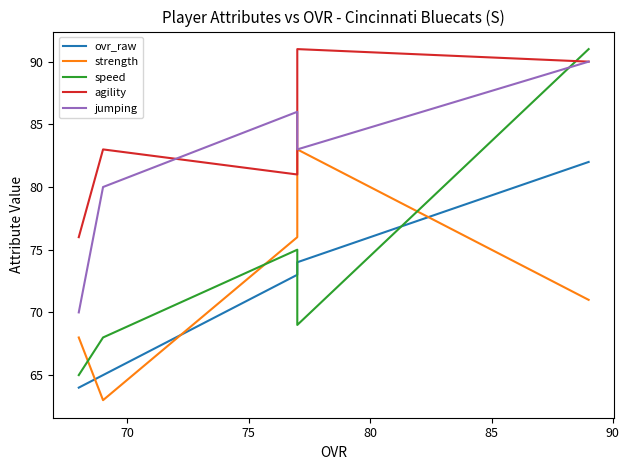

True or false: speed and ovr_raw intersect in this chart.

True